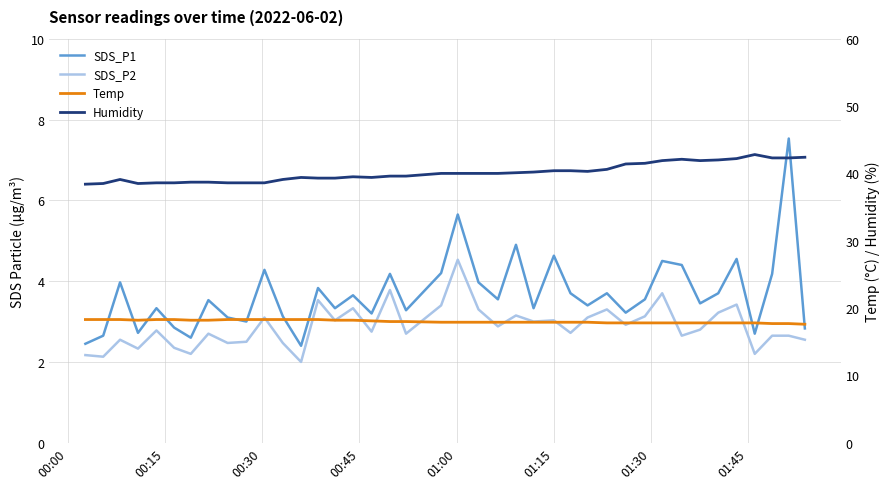

True or false: SDS_P2 and Humidity cross at least once.

False